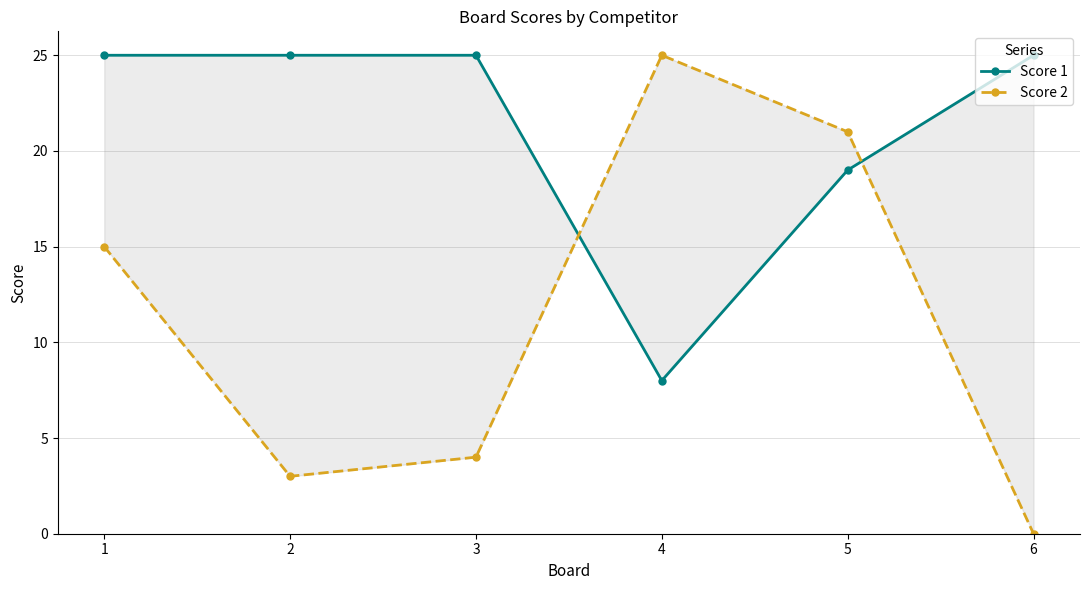

At which label does Score 1 reach its minimum?

4